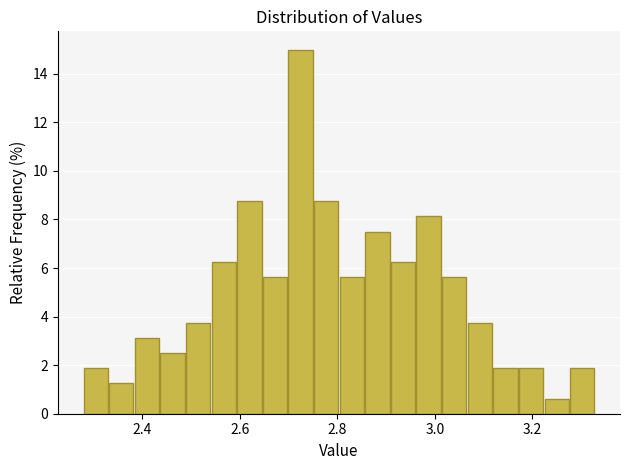

Read against the x-axis, roughly where is the centre of the tallest bar?

2.72